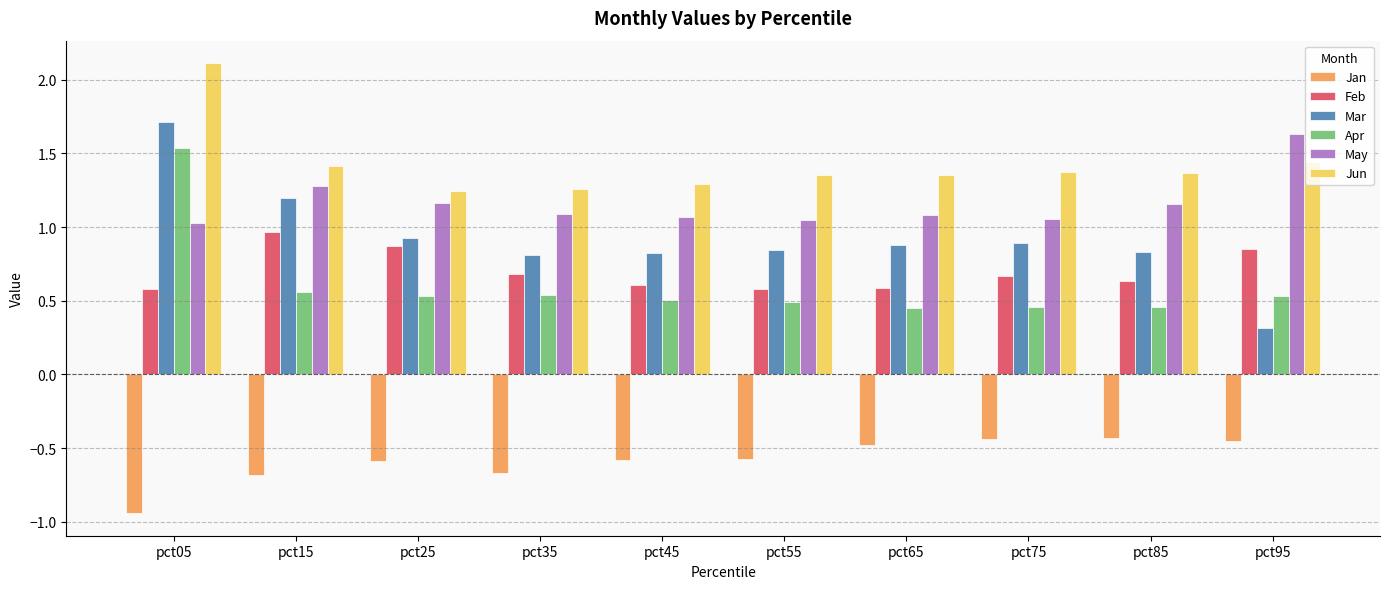

What is the approximate value of Jan at pct55?

-0.6